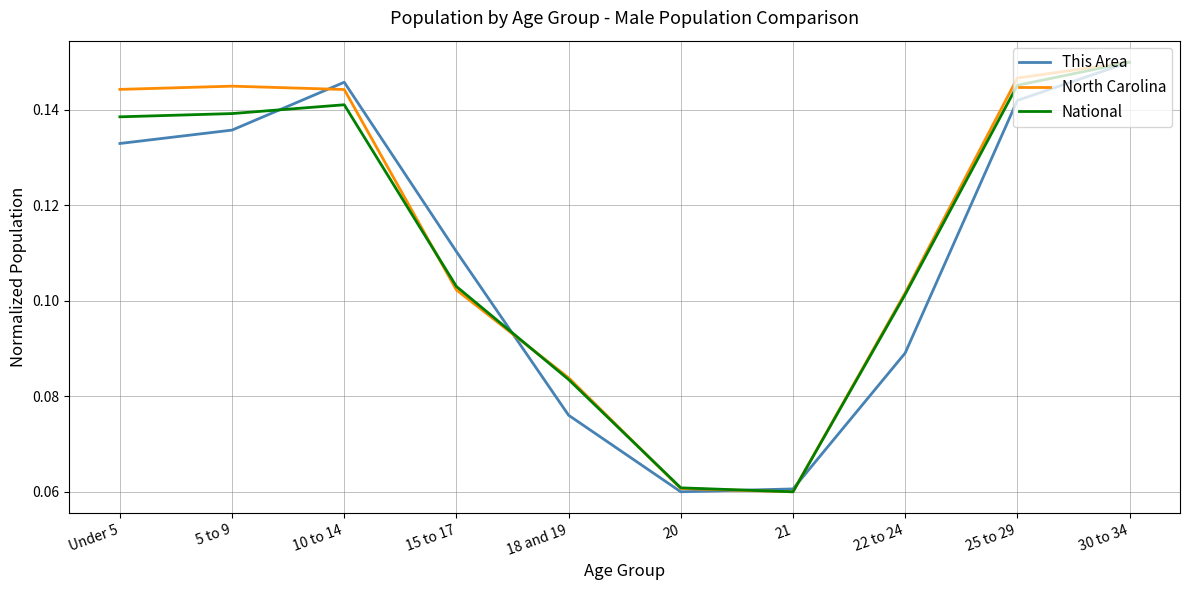

Which series has the largest total across all categories?

North Carolina